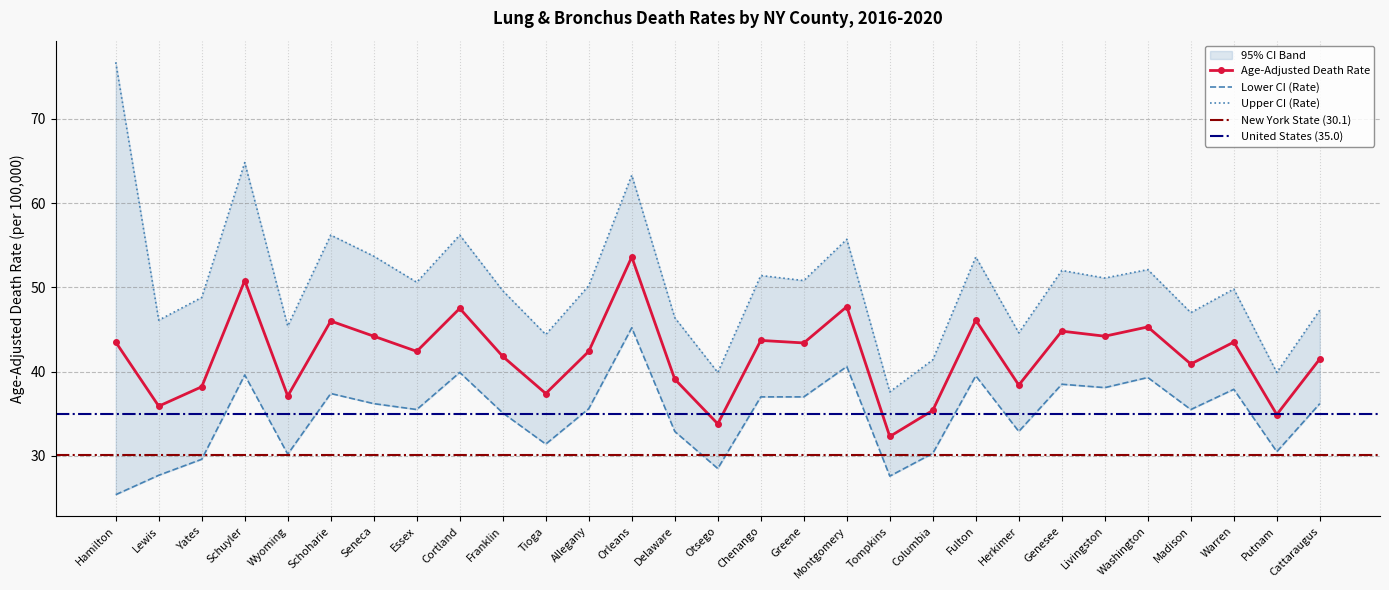

What is the average value of the Age-Adjusted Death Rate series?

41.9